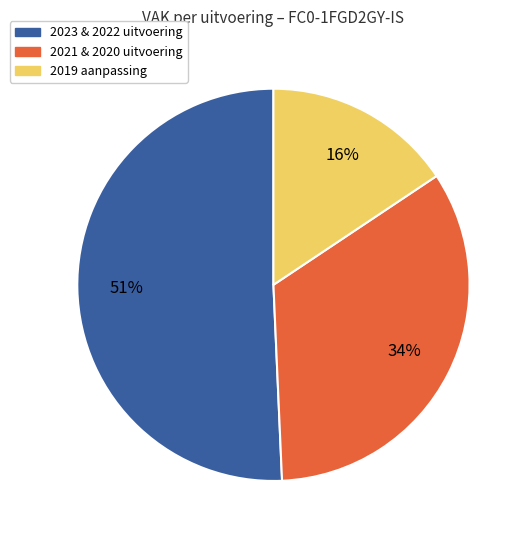

To the nearest percent, what is the difference between the largest and smallest slice percentages?

35%